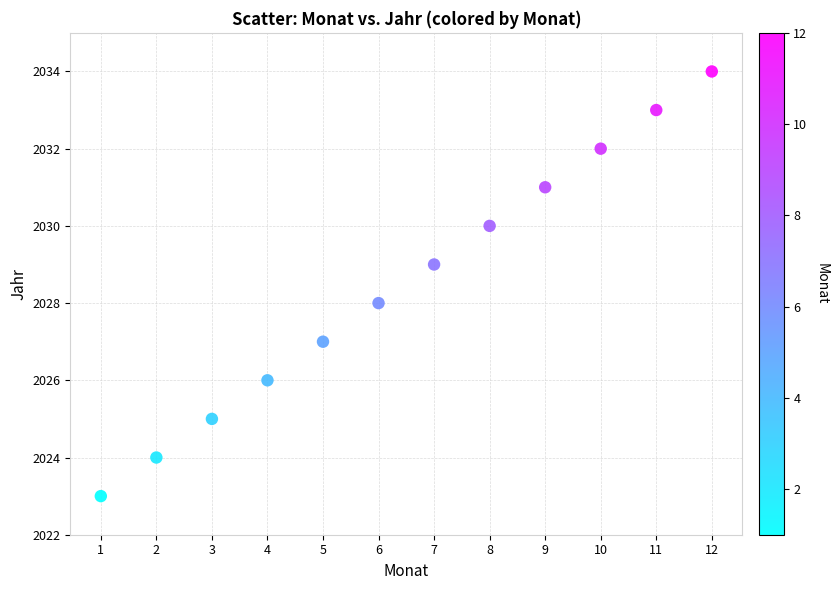

What is the average X value?

6